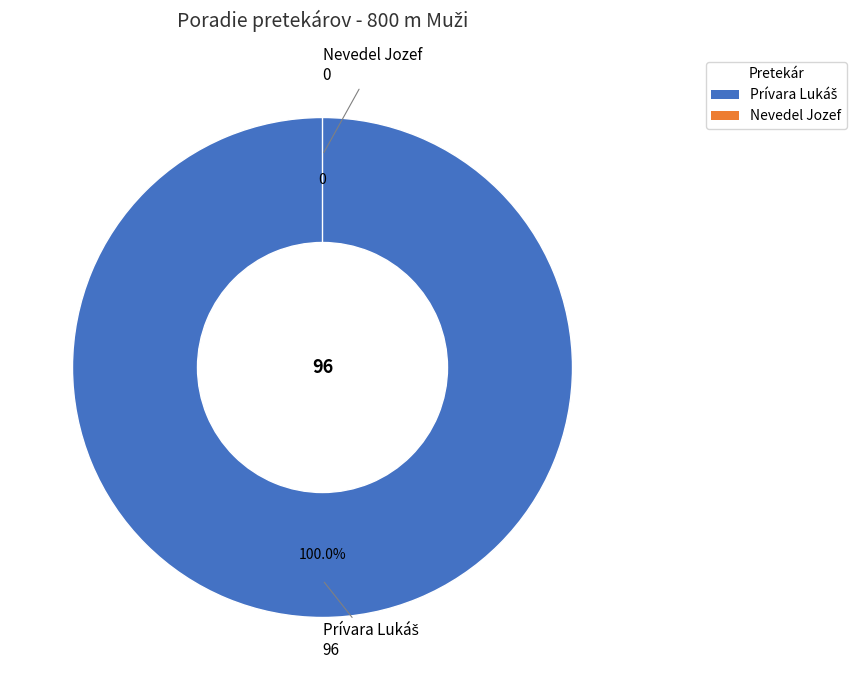

The Nevedel Jozef slice represents 5% of the pie. True or false?

False